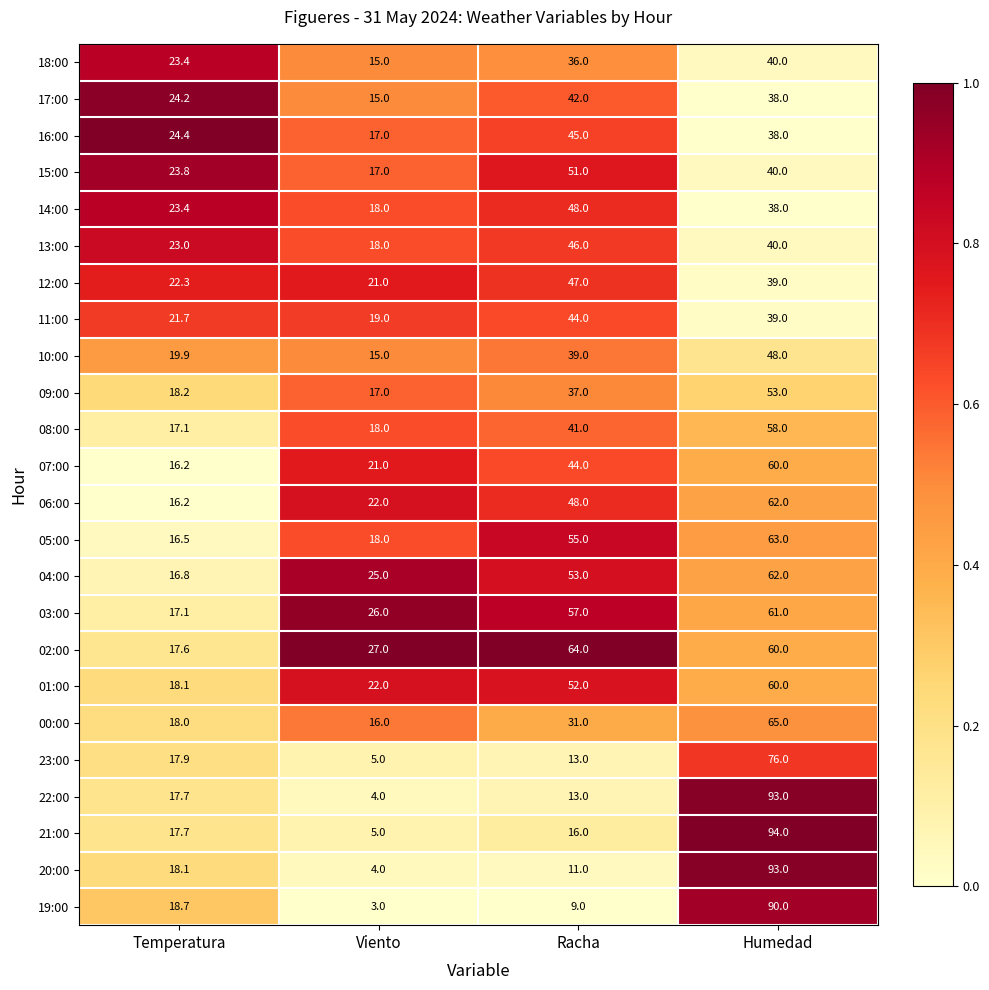

What is the spread (max minus min) of values at Racha?

55.0